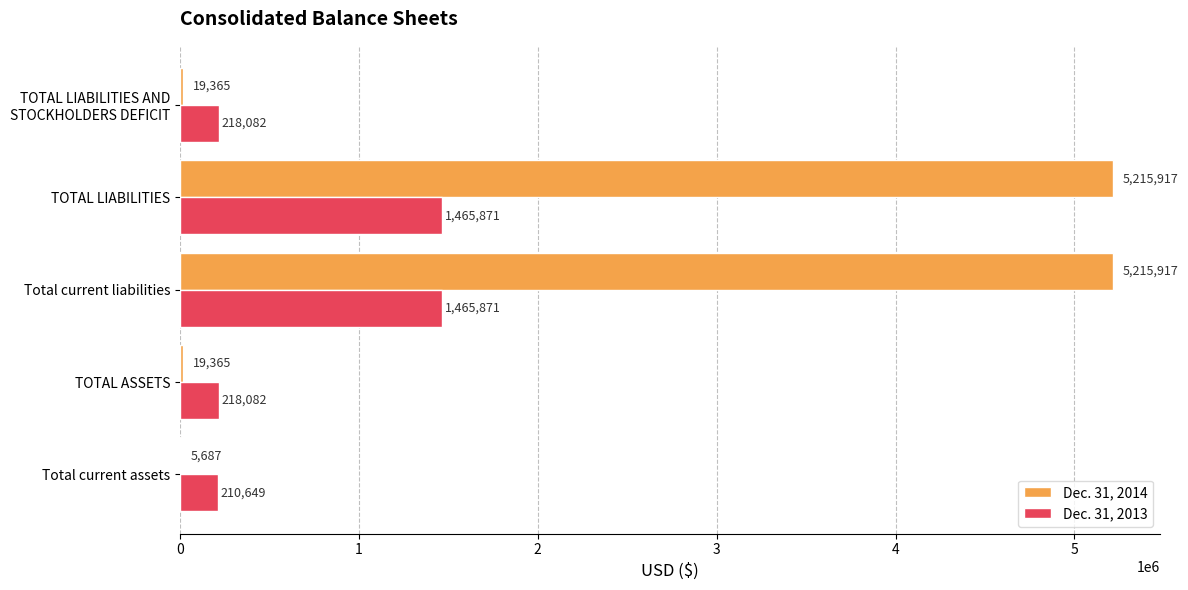

Is it true that Dec. 31, 2014 equals 5215917 at Total current liabilities?

True